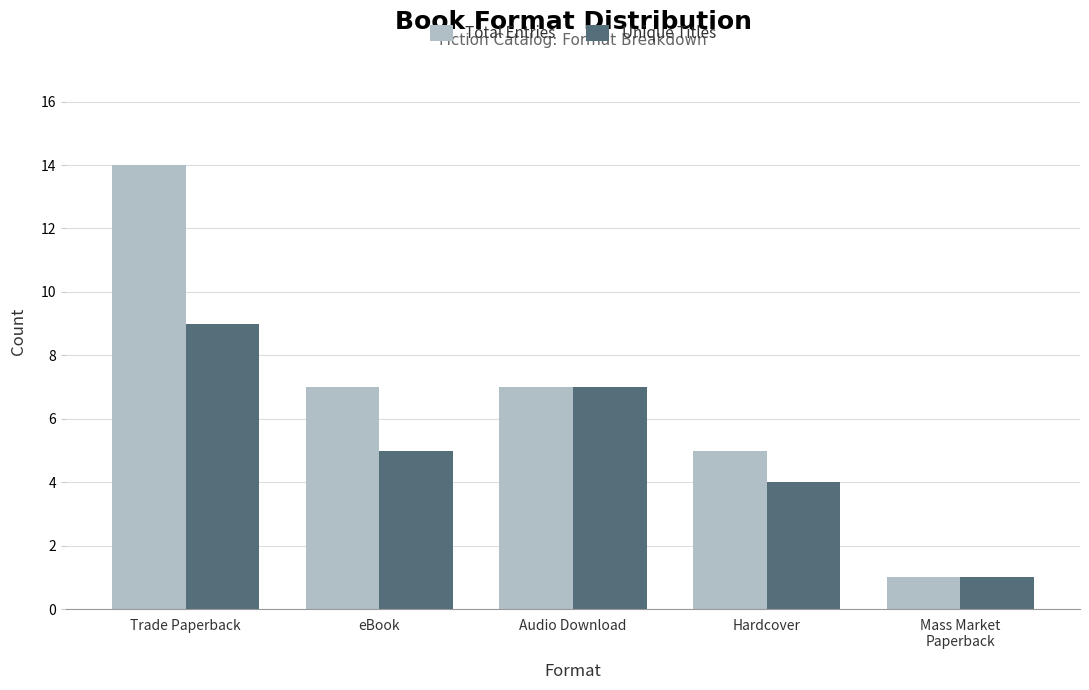

Is it true that Total Entries equals 7 at eBook?

True